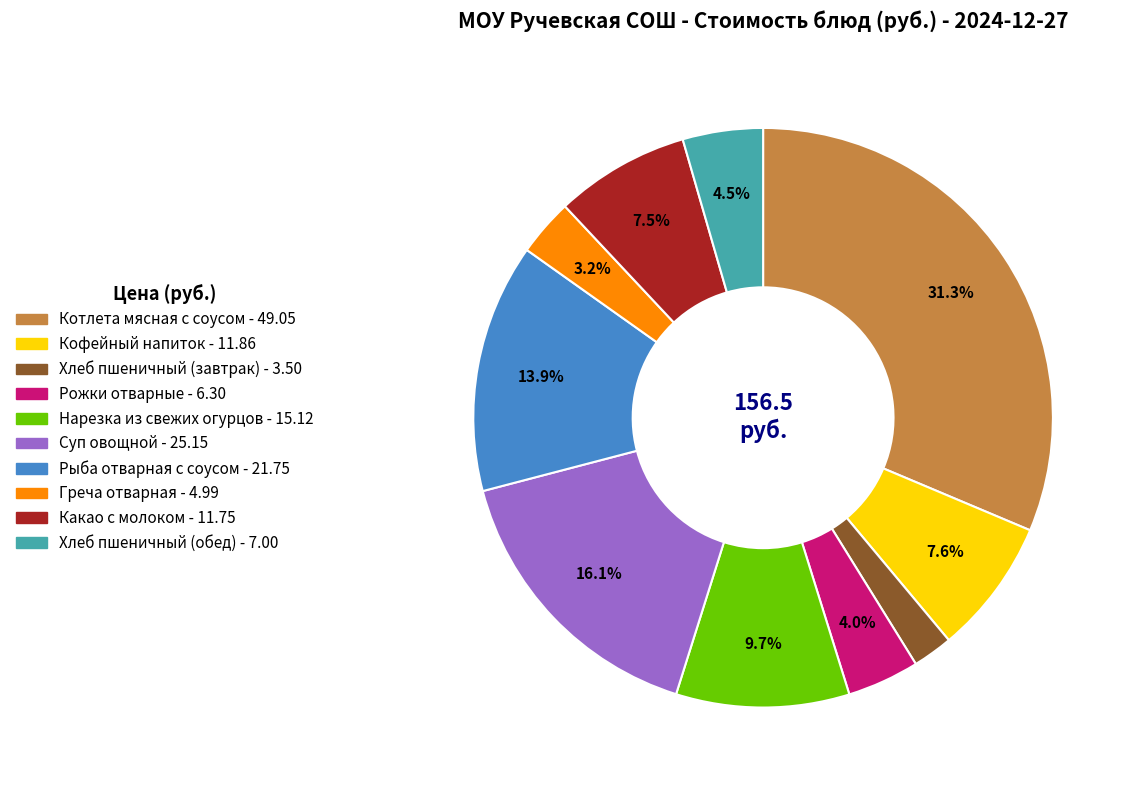

Which slice is the smallest?

Хлеб пшеничный (завтрак)